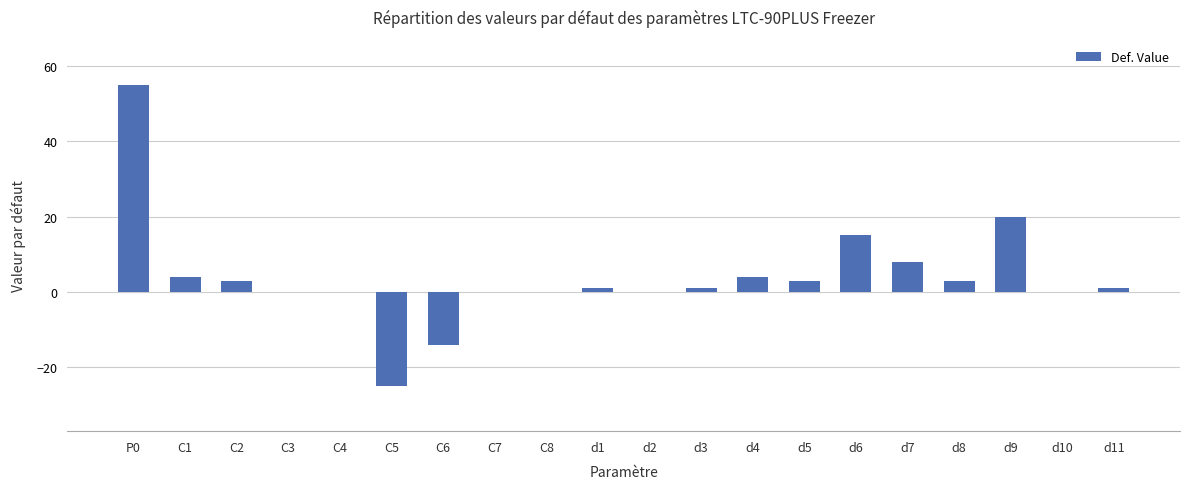

How many data points does each series have?

20